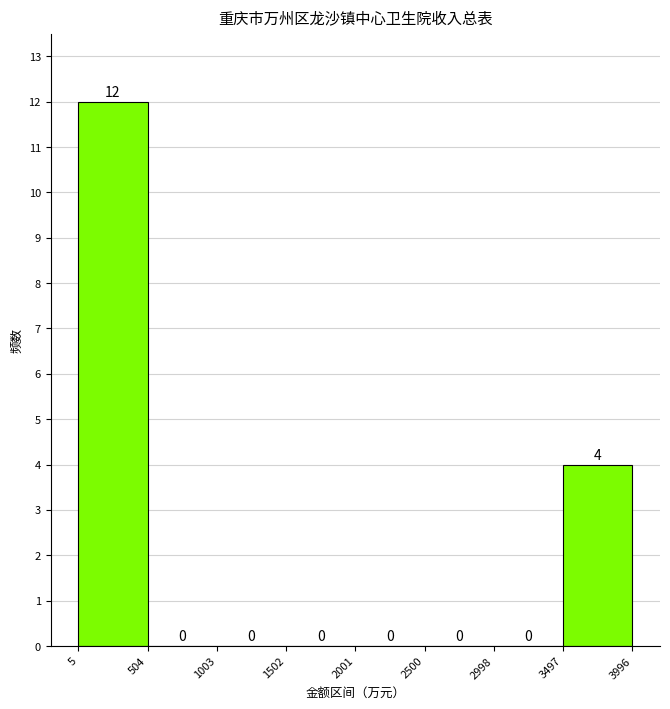

What is the height of the bar covering 3497 to 3996 on the x-axis?

4